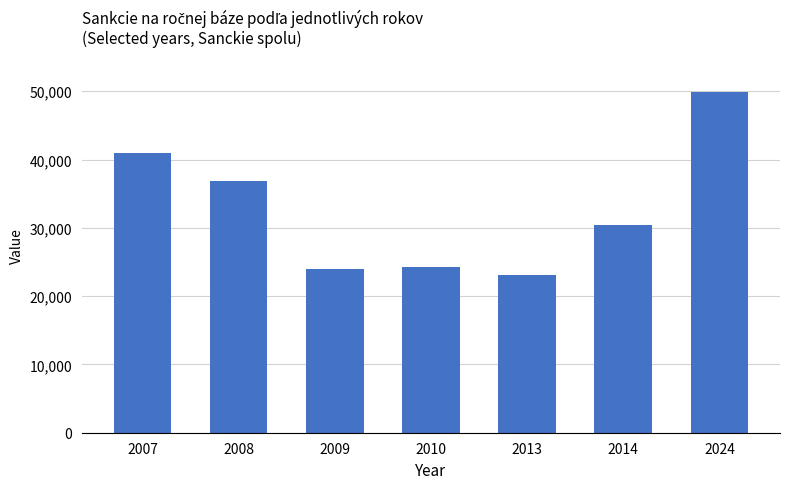

True or false: the data shows 19219.4 at 2007.

False